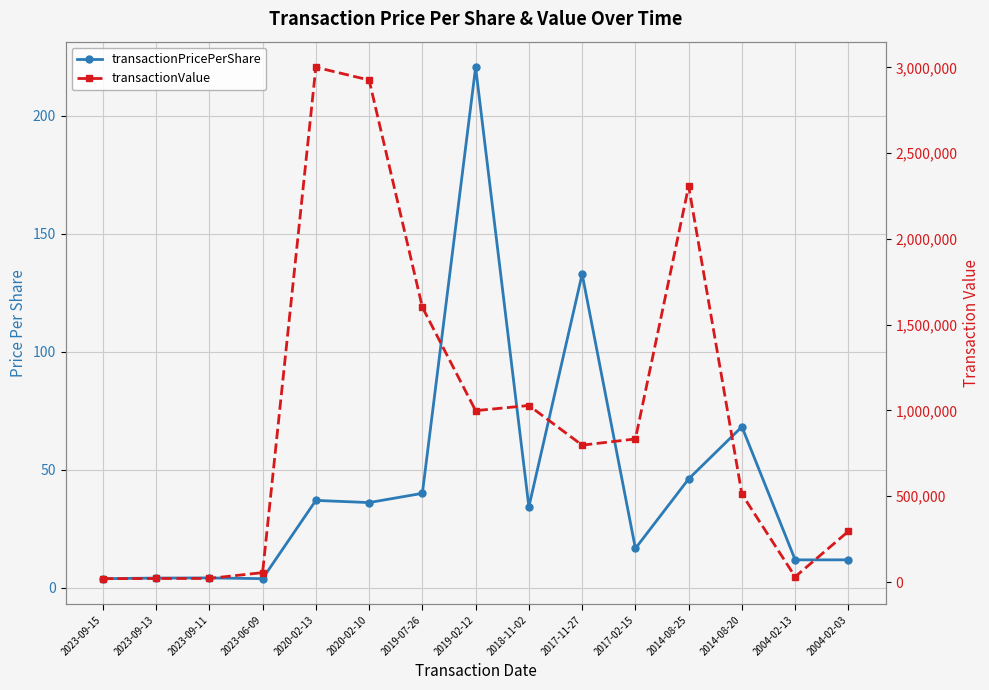

True or false: transactionPricePerShare and transactionValue cross at least once.

False